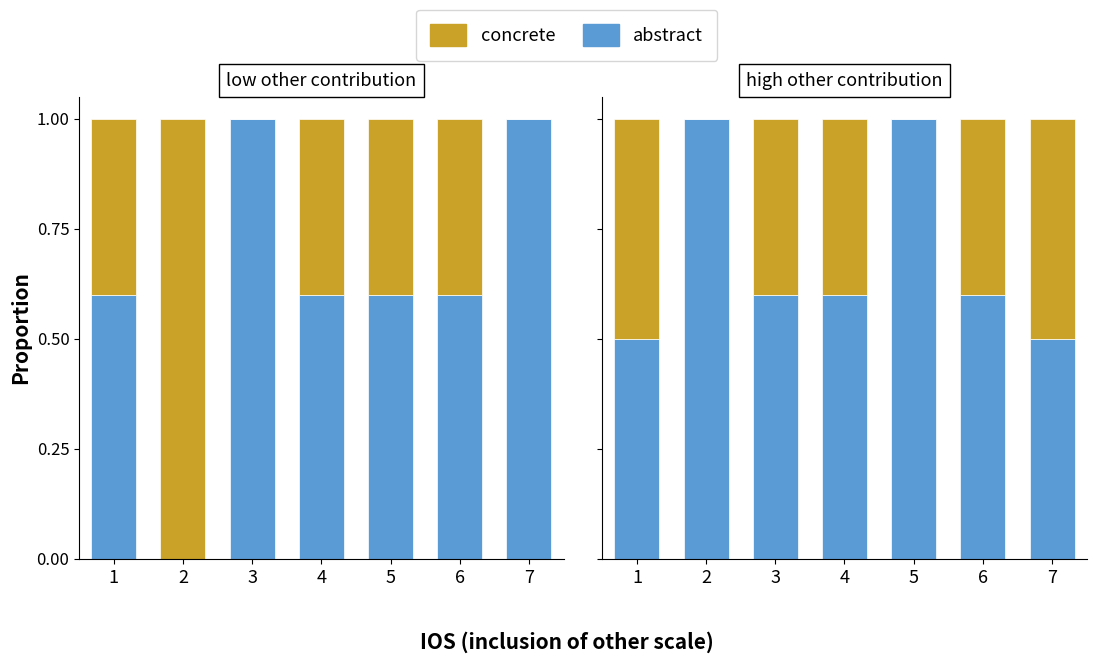

List the labels in order of concrete value, largest first.

1, 7, 3, 4, 6, 2, 5